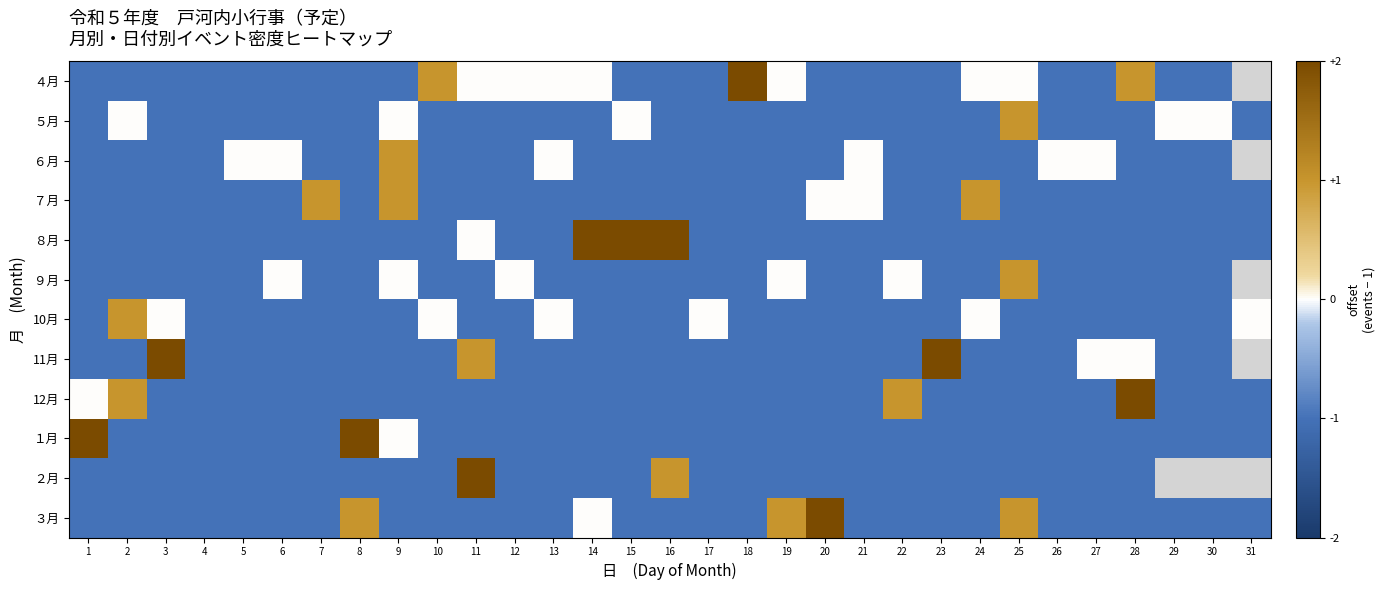

At which label does ２月 reach its peak?

11